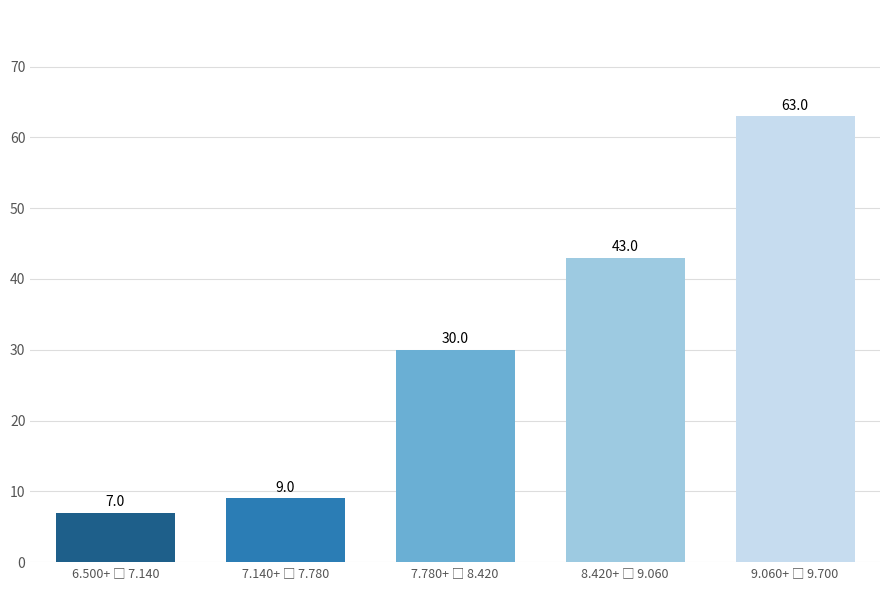

What is the smallest value displayed?

7